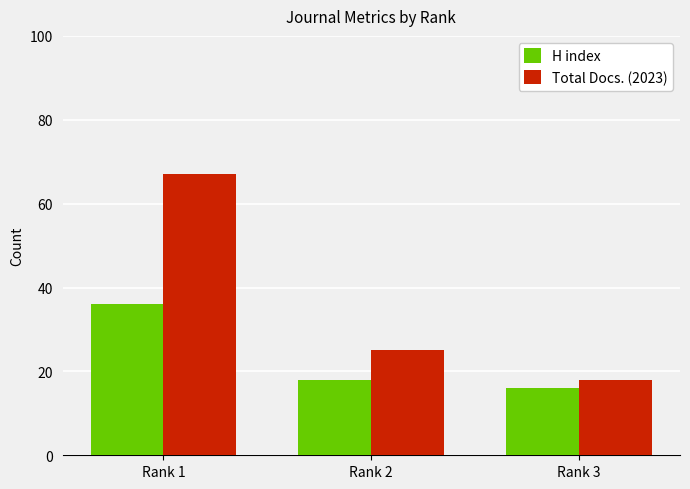

Is the value of Total Docs. (2023) at Rank 1 greater than the value of H index at Rank 1?

Yes